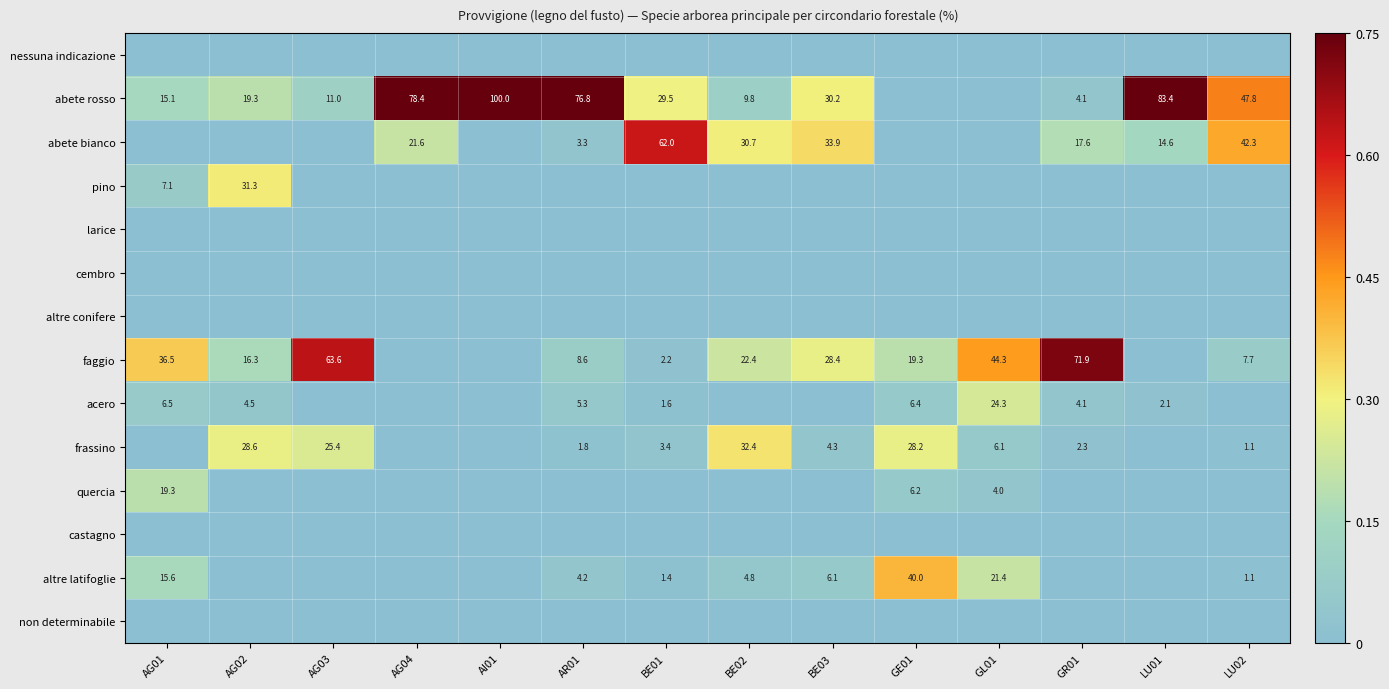

Is the value of pino at AG02 greater than the value of frassino at AG02?

Yes